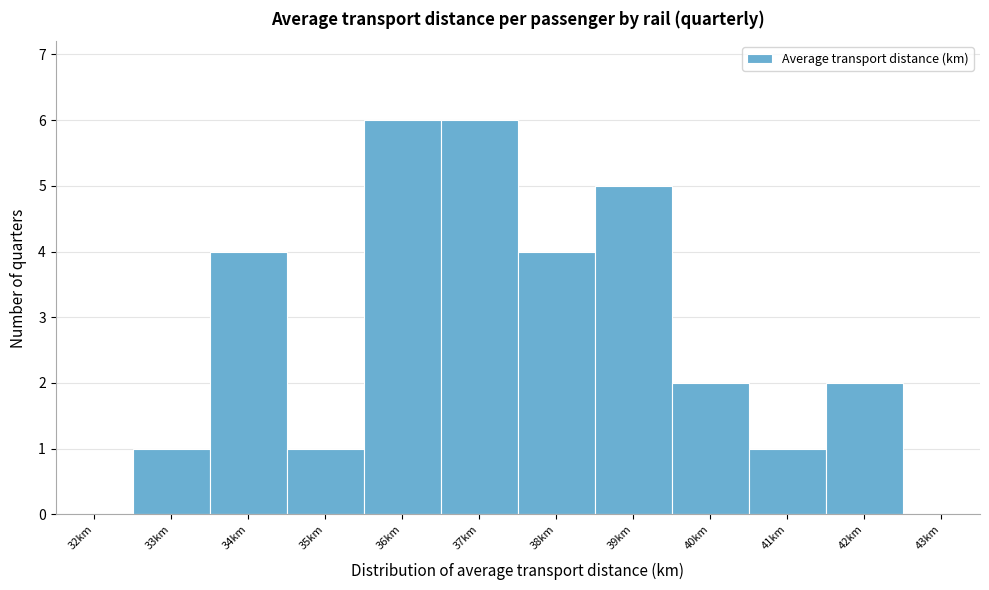

Reading left to right, extract all data points from this chart.

32km=0	33km=1	34km=4	35km=1	36km=6	37km=6	38km=4	39km=5	40km=2	41km=1	42km=2	43km=0